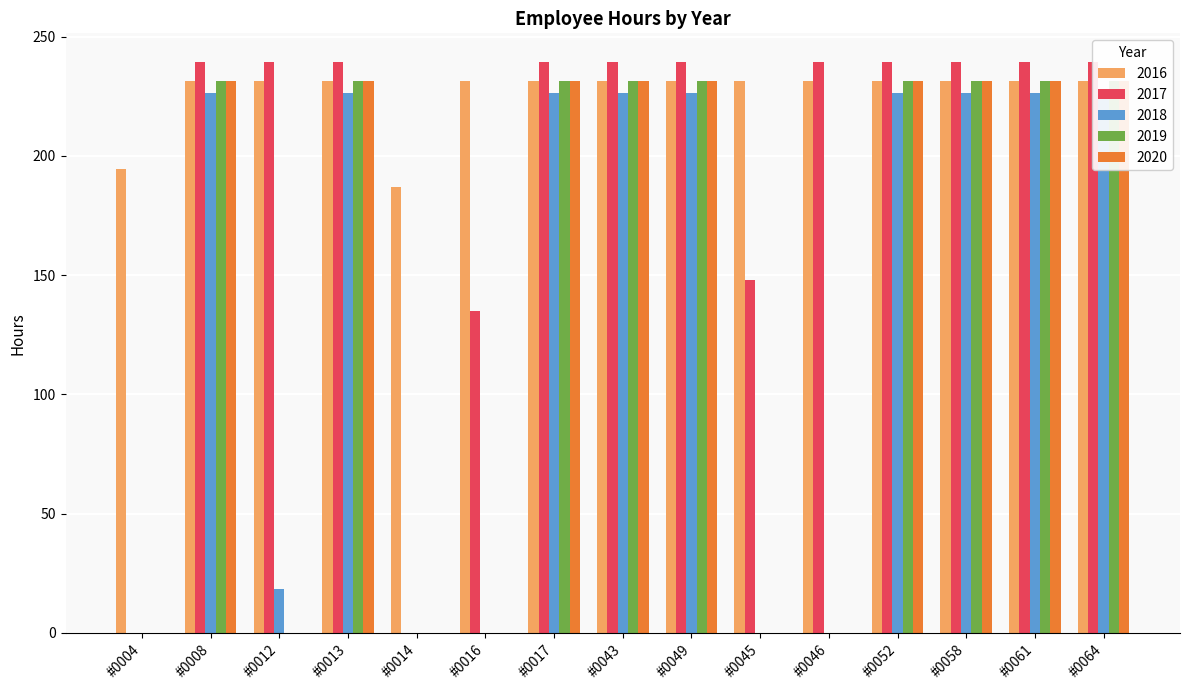

At which category is the sum across all series the highest?

#0008